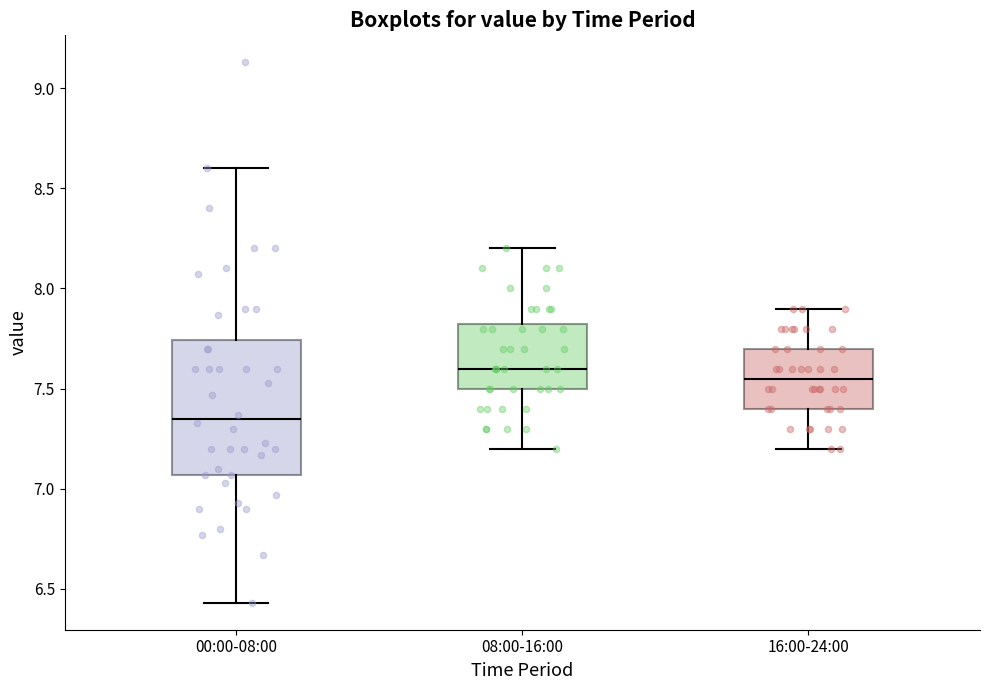

Reading left to right, transcribe this box plot: for each box, give where its median line is, the range the box spans, and where its two whiskers end, as read against the y-axis. The values are not printed on the chart, so give them approximately, as read against the axis.

00:00-08:00: median 7.35, box 7.05 to 7.75, whiskers 6.45 to 8.60
08:00-16:00: median 7.60, box 7.50 to 7.85, whiskers 7.20 to 8.20
16:00-24:00: median 7.55, box 7.40 to 7.70, whiskers 7.20 to 7.90